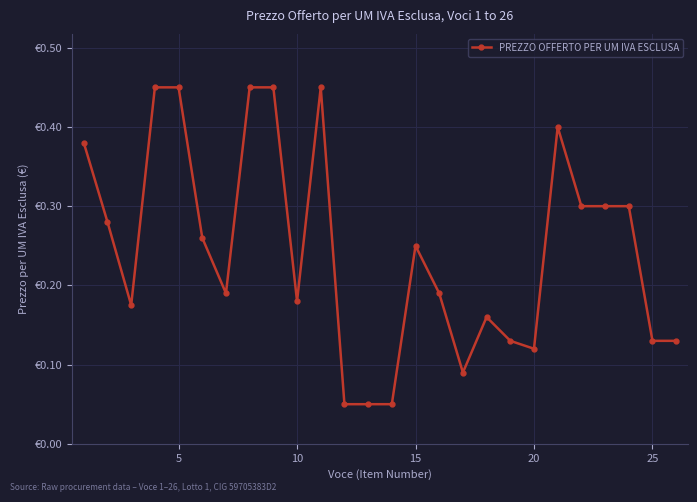

Does the chart have visible grid lines?

Yes